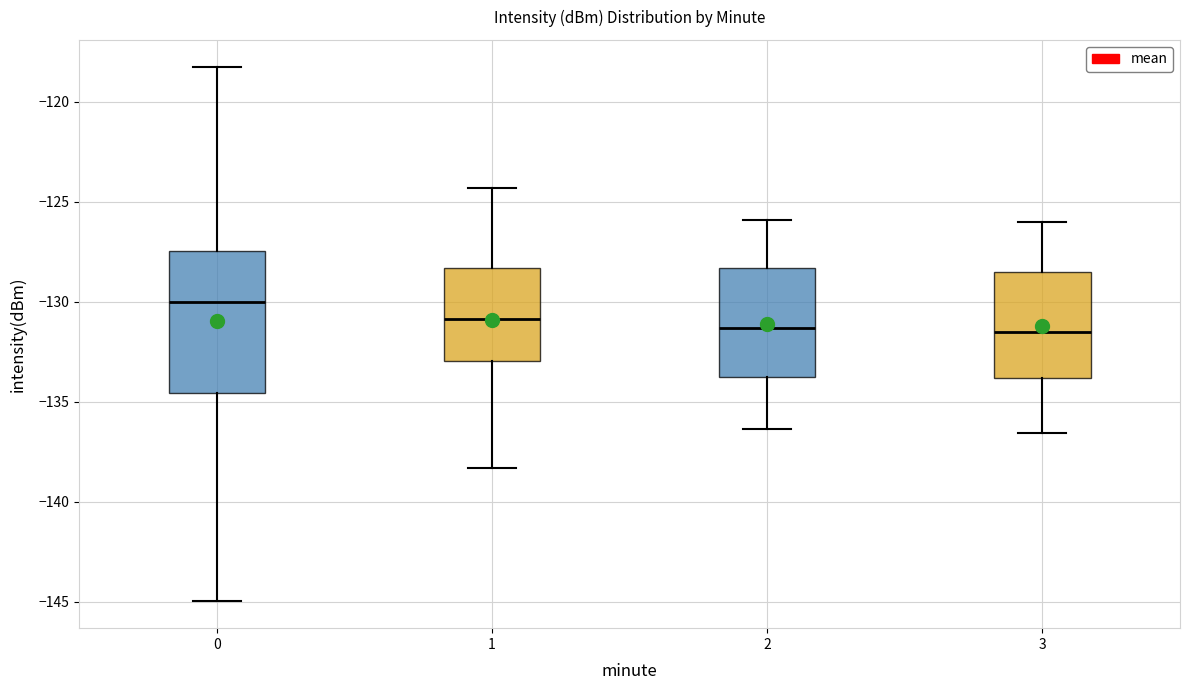

Which box's median line is the highest?

0